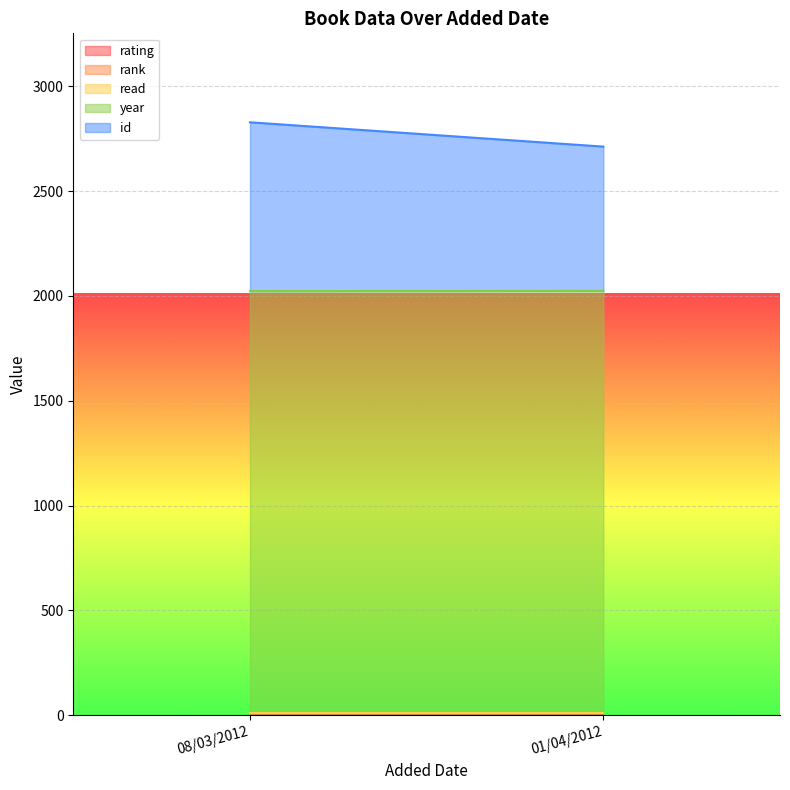

How many distinct data groups are displayed?

5